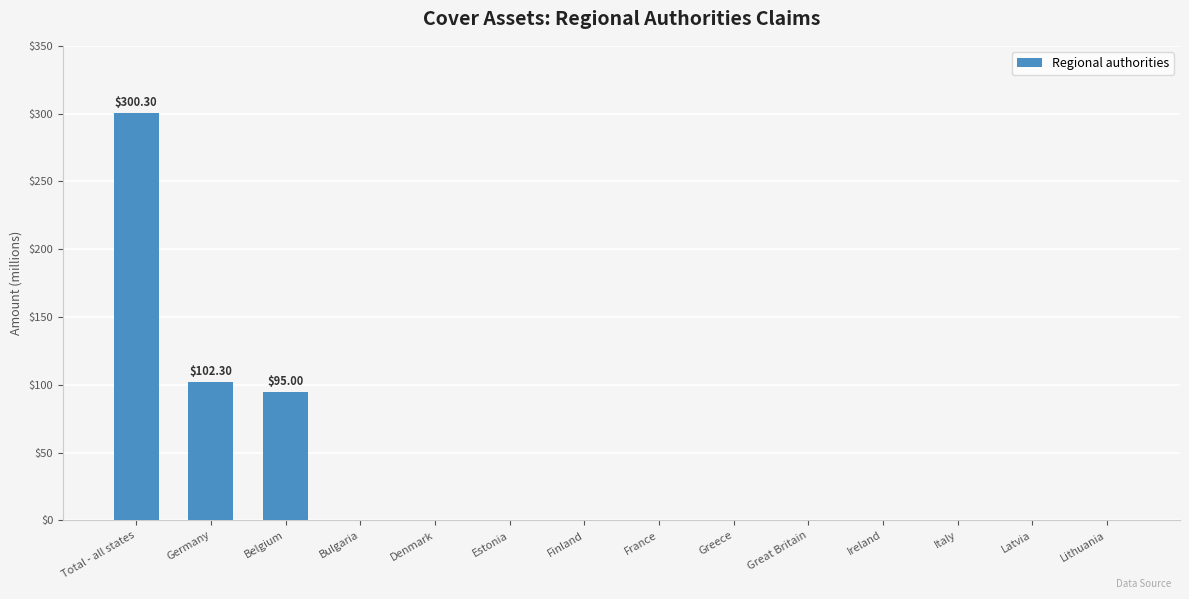

What is the sum of all values?

497.6